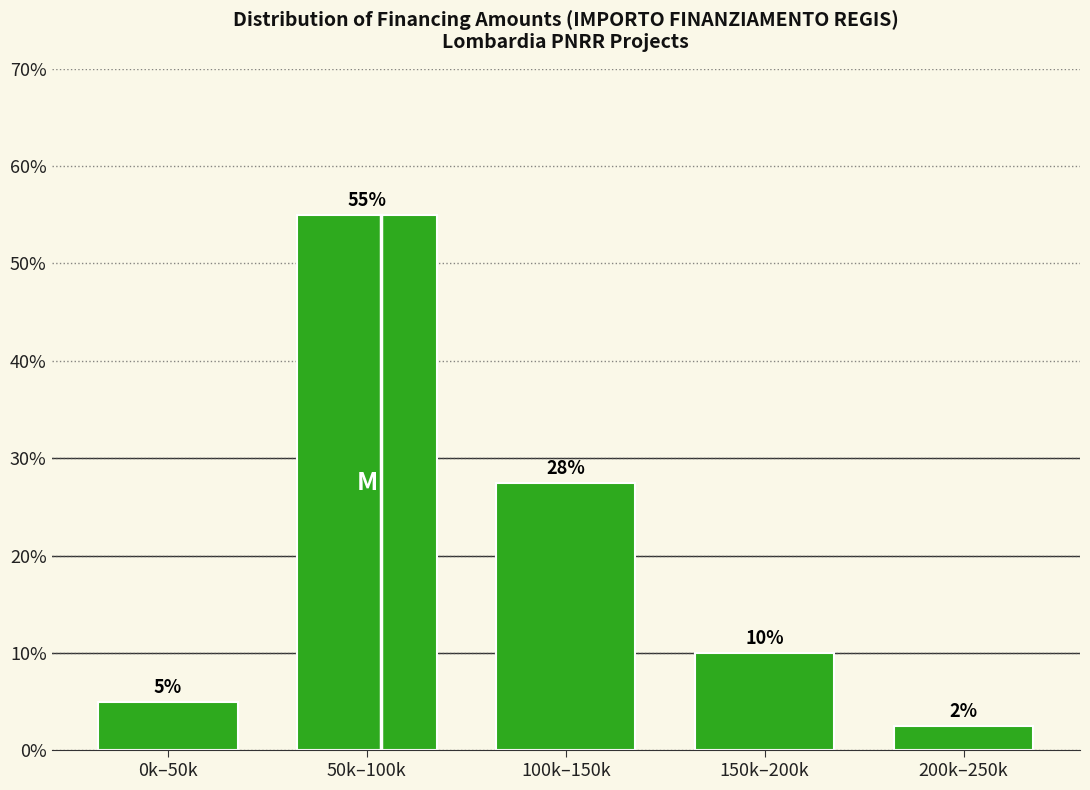

What is the average value?

20.0